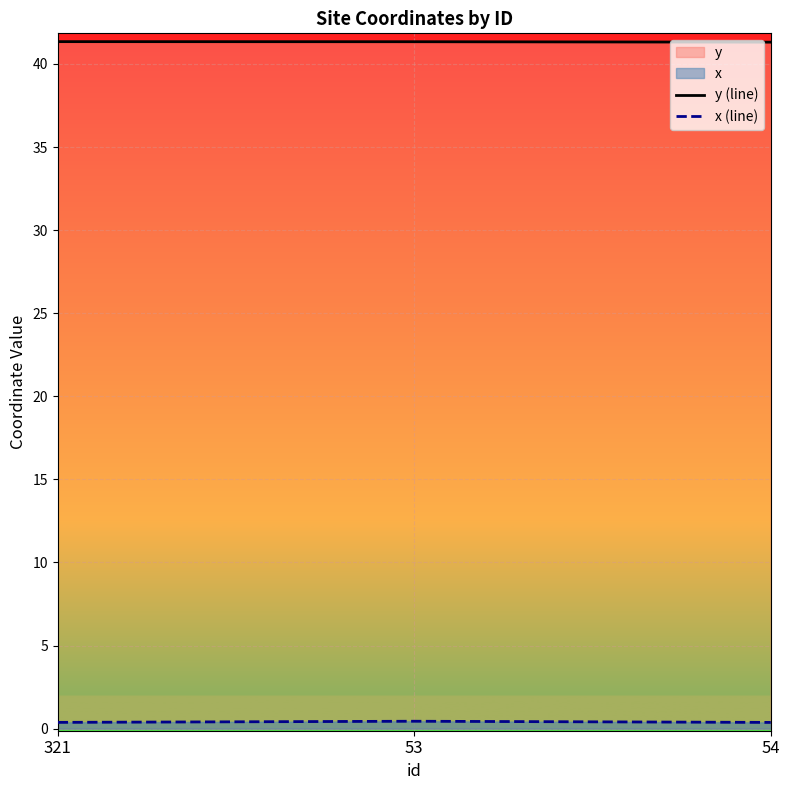

How many series are shown in this chart?

2